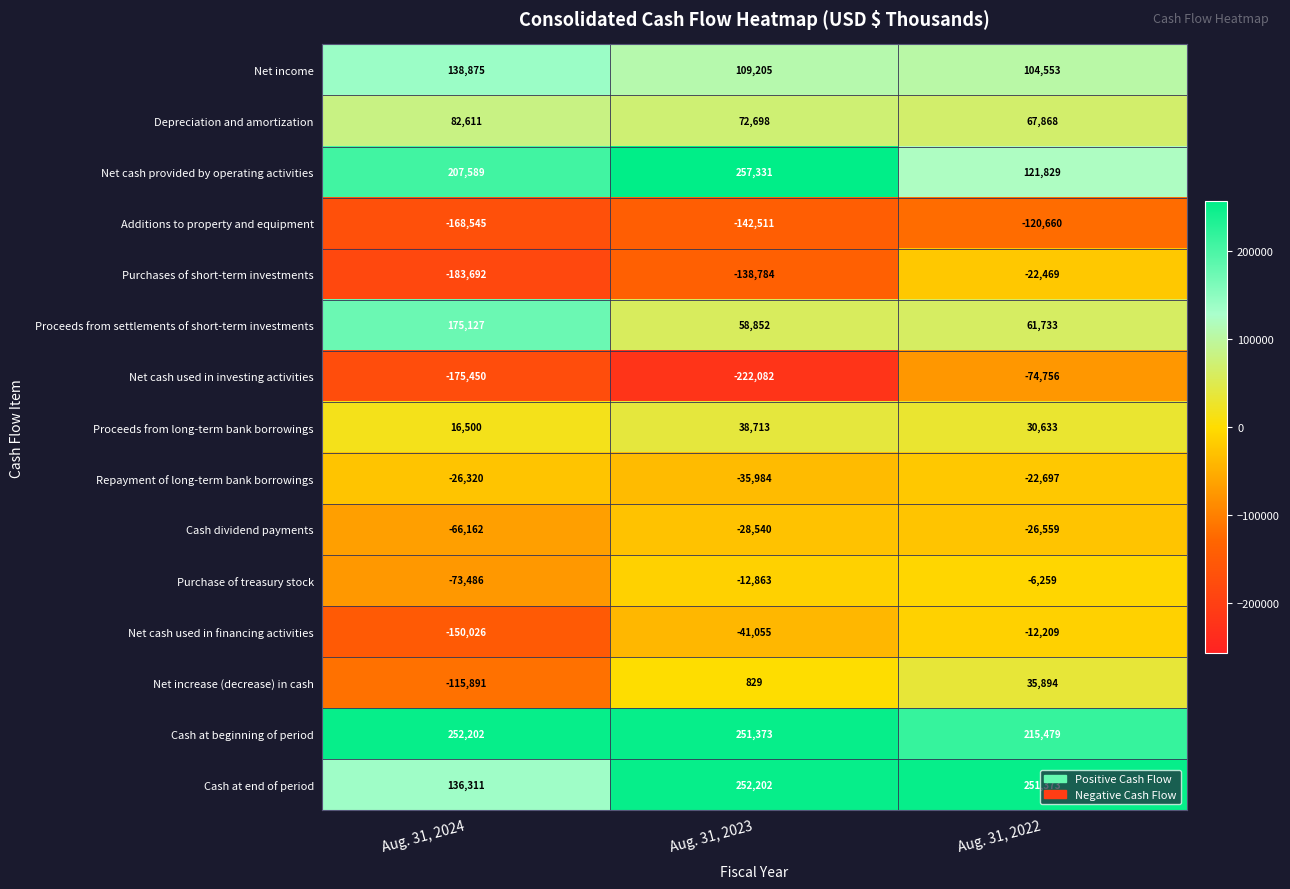

Is it true that Net income equals 148789 at Aug. 31, 2023?

False